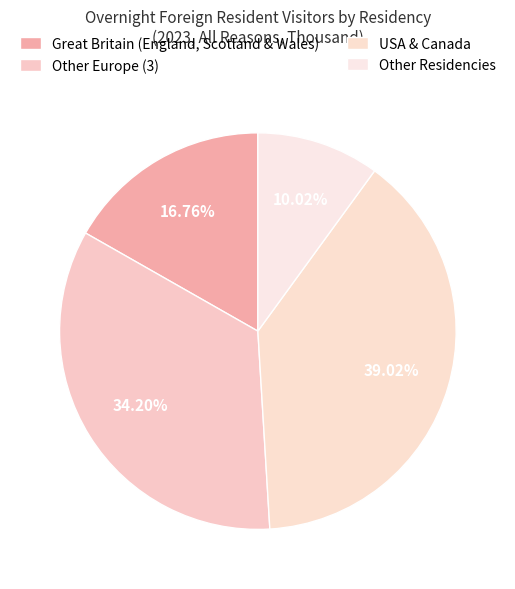

To the nearest percent, what percentage of the pie is Great Britain (England, Scotland & Wales)?

17%